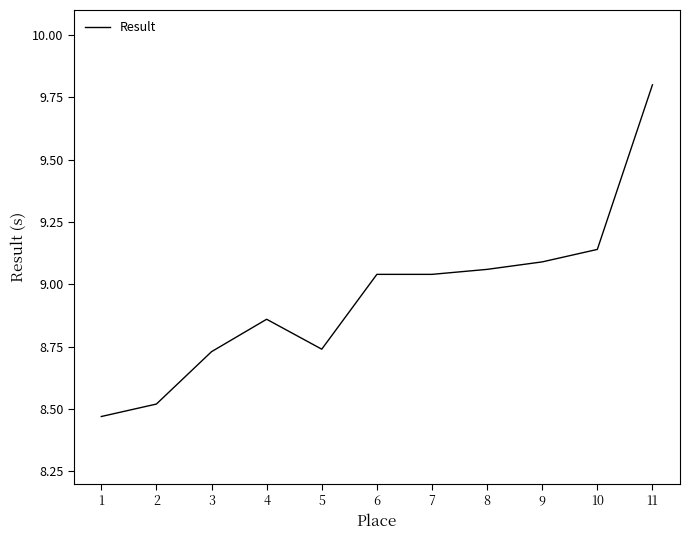

At which category does the data reach its first local peak?

4